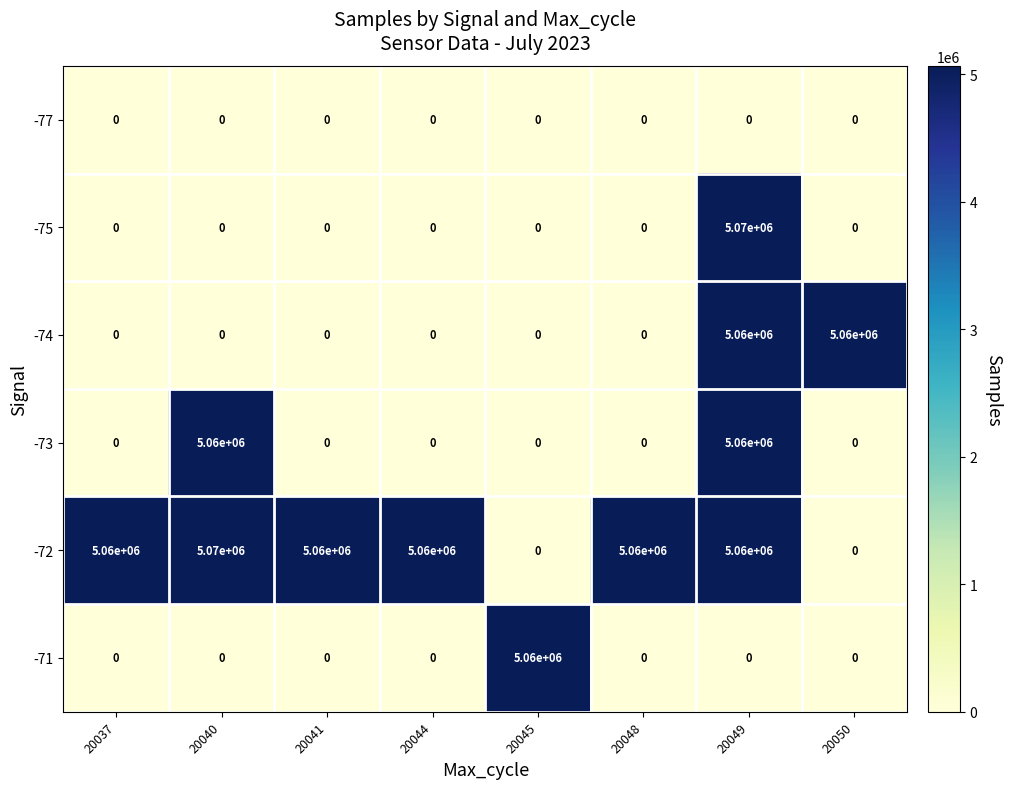

What is the average value of the -71 series?

632500